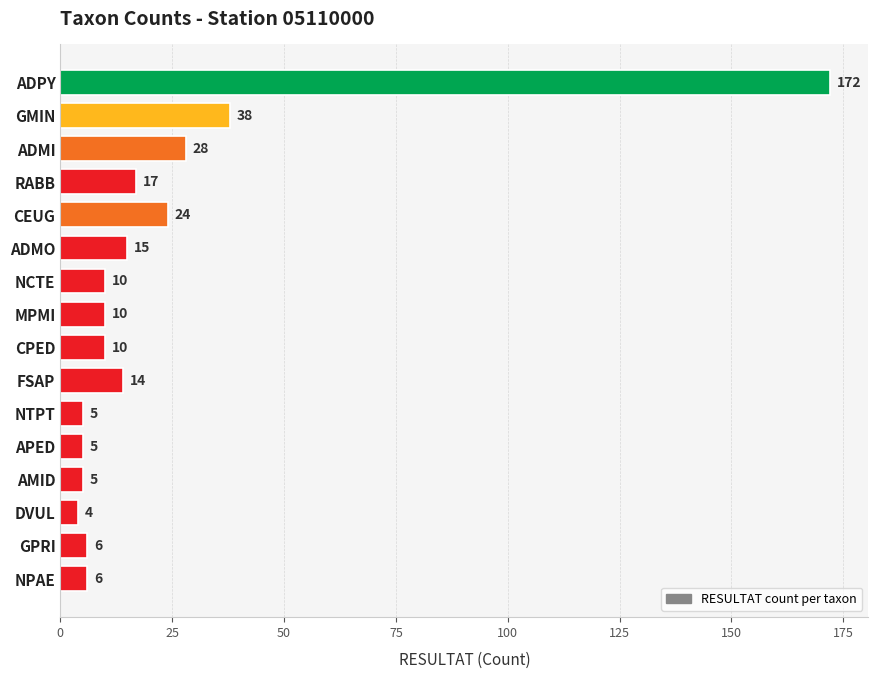

True or false: the data shows 10 at NCTE.

True